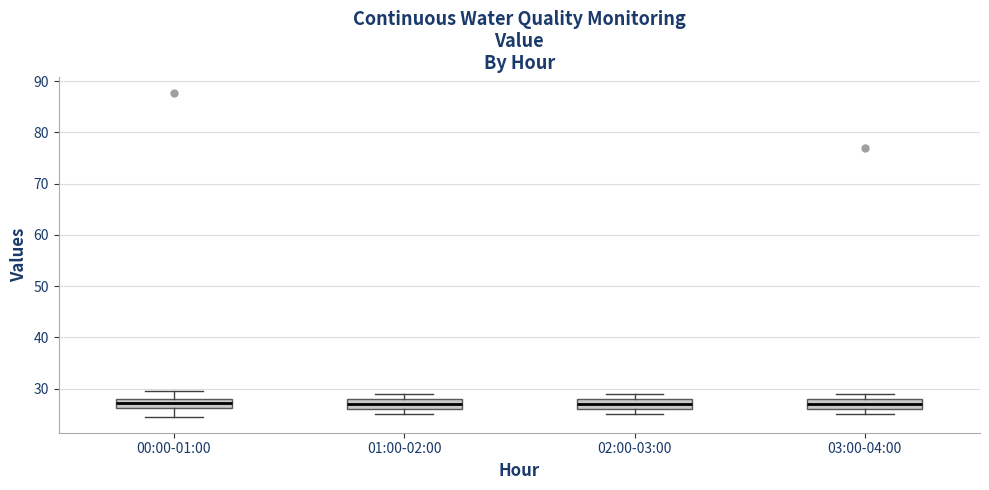

Reading left to right, read every box against the y-axis: the position of its median line, the range the box covers, and the ends of its whiskers. The values are not printed on the chart, so give them approximately, as read against the axis.

00:00-01:00: median 27, box 26 to 28, whiskers 25 to 30
01:00-02:00: median 27, box 26 to 28, whiskers 25 to 29
02:00-03:00: median 27, box 26 to 28, whiskers 25 to 29
03:00-04:00: median 27, box 26 to 28, whiskers 25 to 29